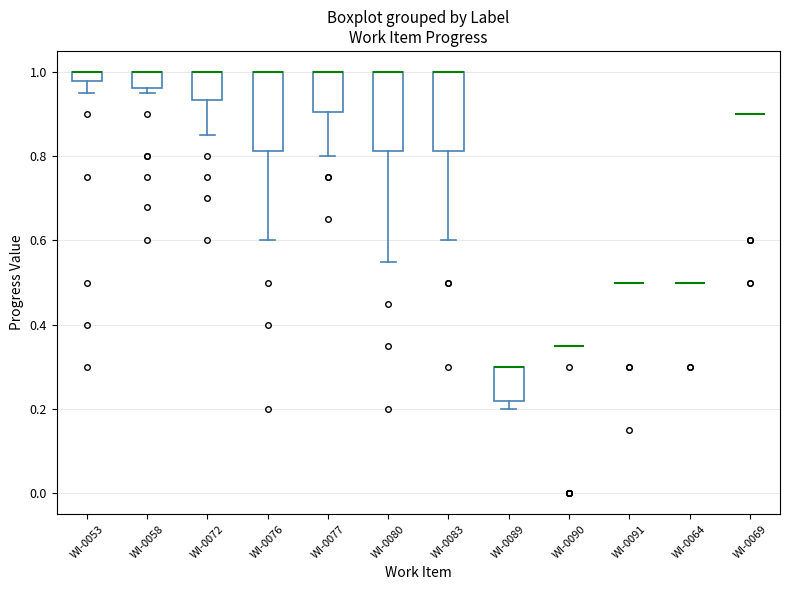

Where does the lower whisker of the box for WI-0076 end on the y-axis? The values are not printed on the chart, so give them approximately, as read against the axis.

0.60